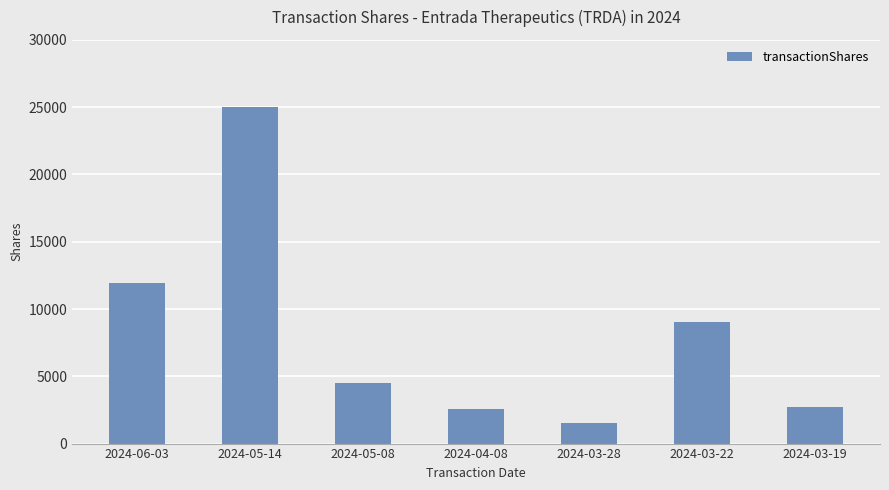

True or false: the data shows 11918 at 2024-06-03.

True